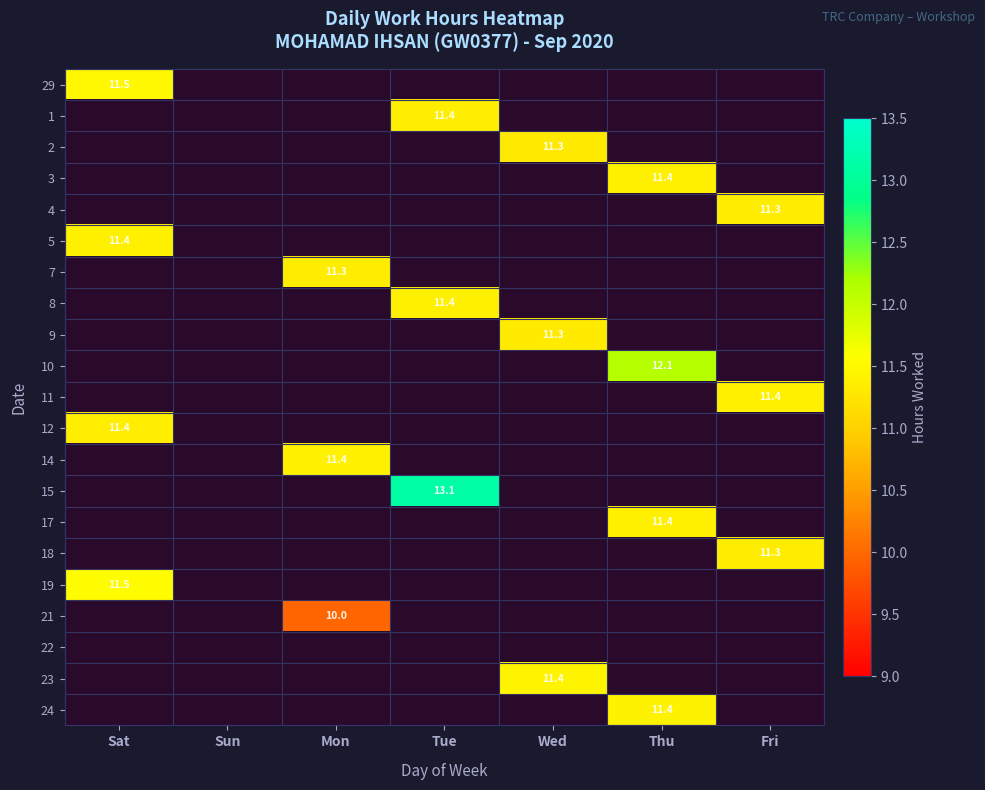

Is it true that 23 equals 11.4 at Wed?

True